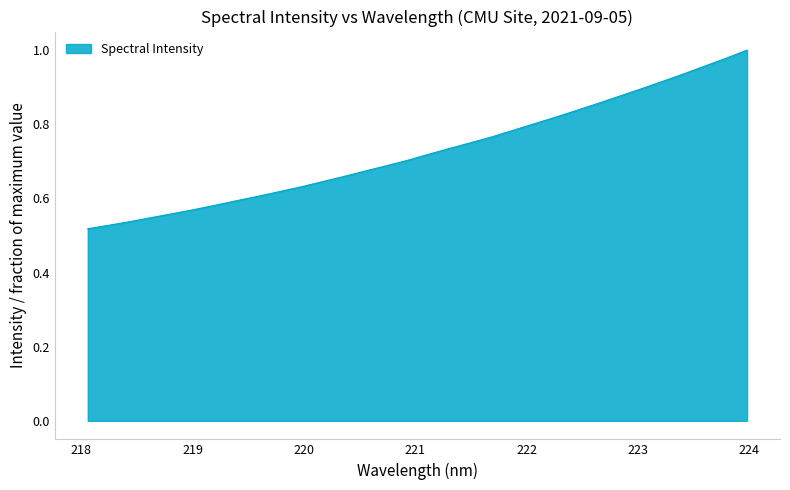

Which label corresponds to the largest value in the chart?

223.9802